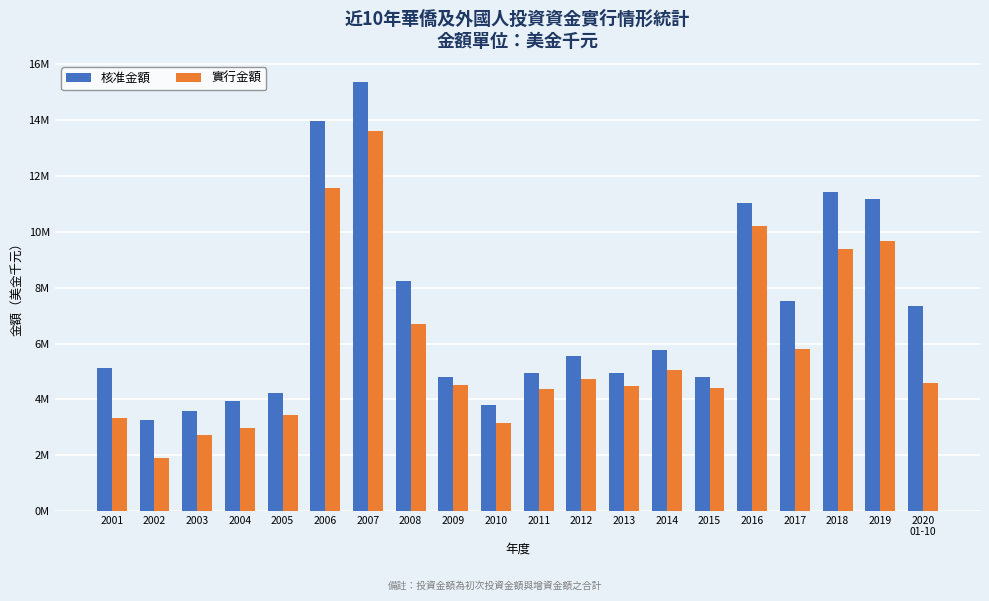

Does the chart contain any negative values?

No